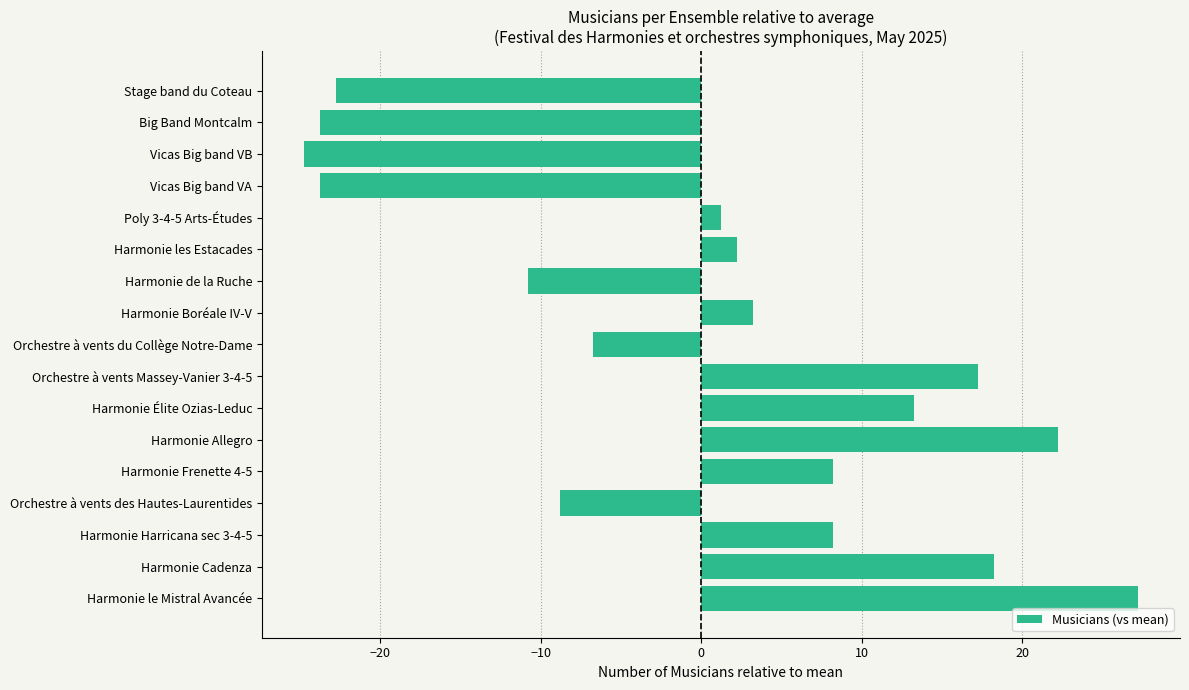

Which has a higher value, Harmonie Allegro or Harmonie Élite Ozias-Leduc?

Harmonie Allegro